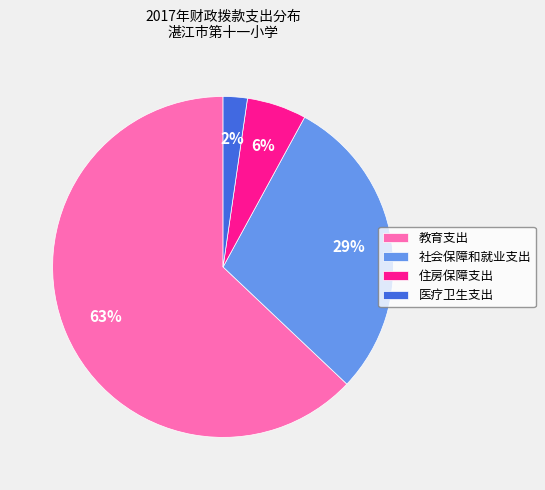

Between 住房保障支出 and 社会保障和就业支出, which is larger?

社会保障和就业支出